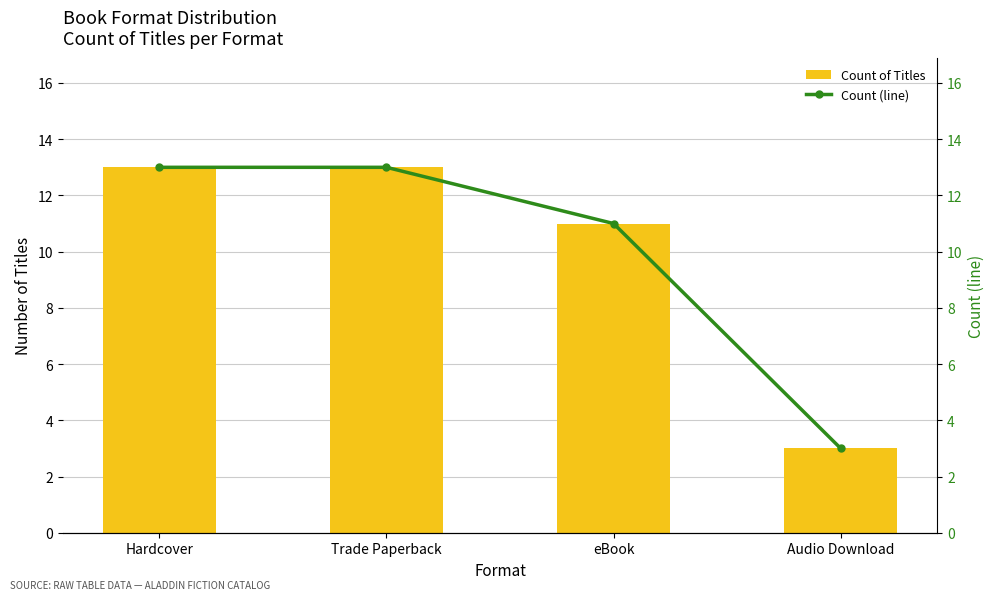

The value of Count of Titles at Audio Download is 5. True or false?

False